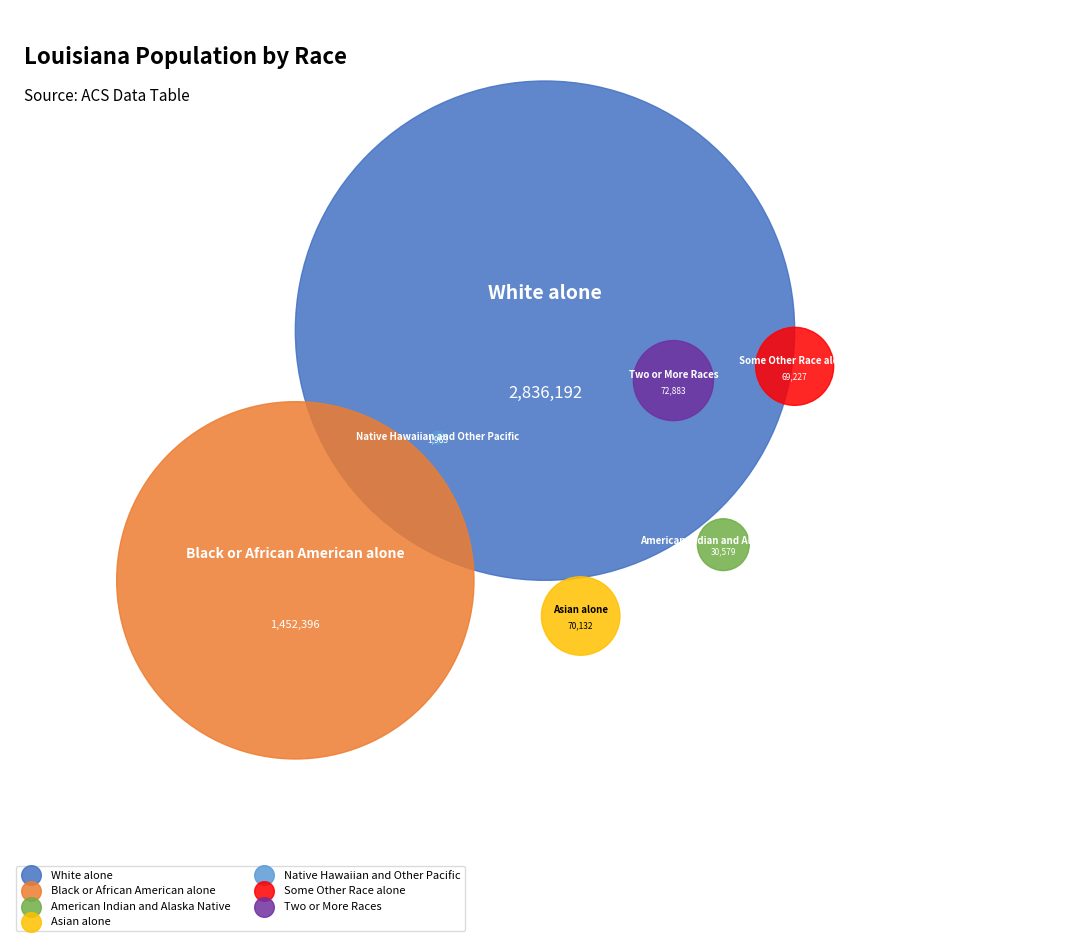

Which category has the smallest portion of the pie?

Native Hawaiian and Other Pacific